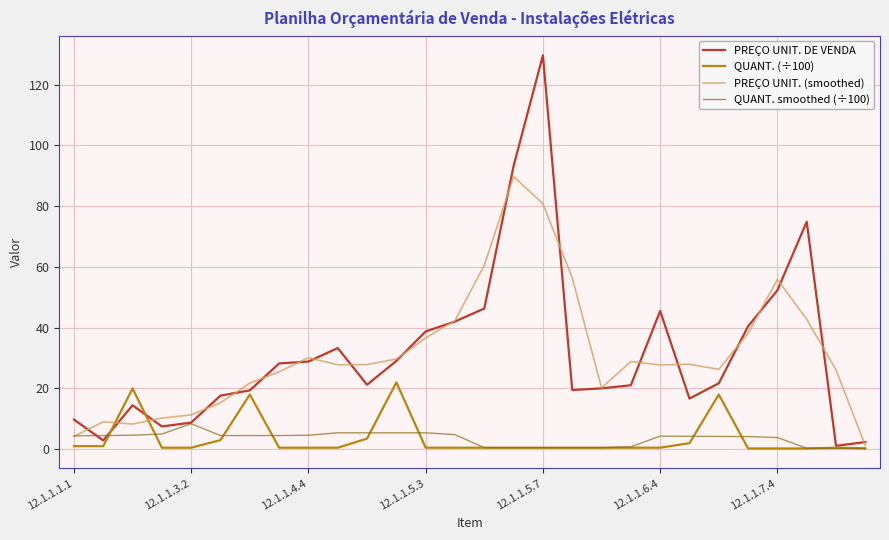

What is the maximum value for QUANT. smoothed (÷100)?

8.4